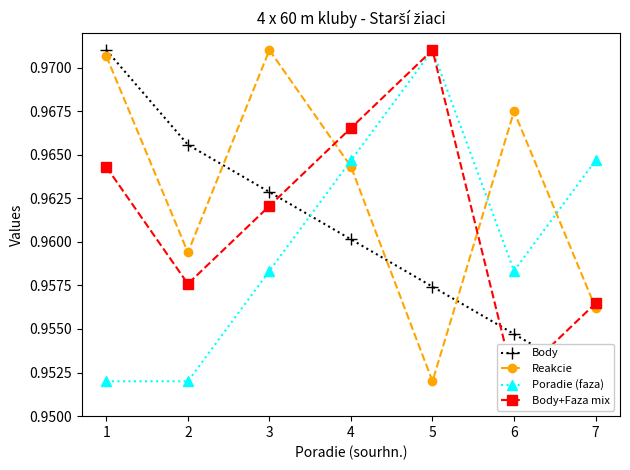

Reading right to left, what are all the values shown in this chart?

Body: 1.0	1.0	1.0	1.0	1.0	1.0	1.0
Reakcie: 1.0	1.0	1.0	1.0	1.0	1.0	1.0
Poradie (faza): 1.0	1.0	1.0	1.0	1.0	1.0	1.0
Body+Faza mix: 1.0	1.0	1.0	1.0	1.0	1.0	1.0